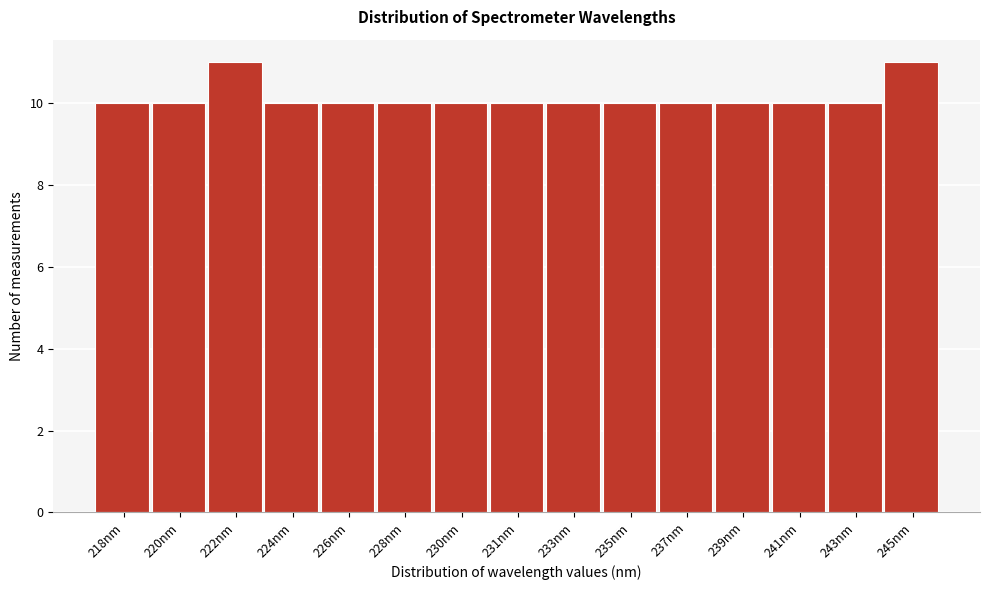

Reading left to right, what are all the values shown in this chart?

218nm=10	220nm=10	222nm=11	224nm=10	226nm=10	228nm=10	230nm=10	231nm=10	233nm=10	235nm=10	237nm=10	239nm=10	241nm=10	243nm=10	245nm=11